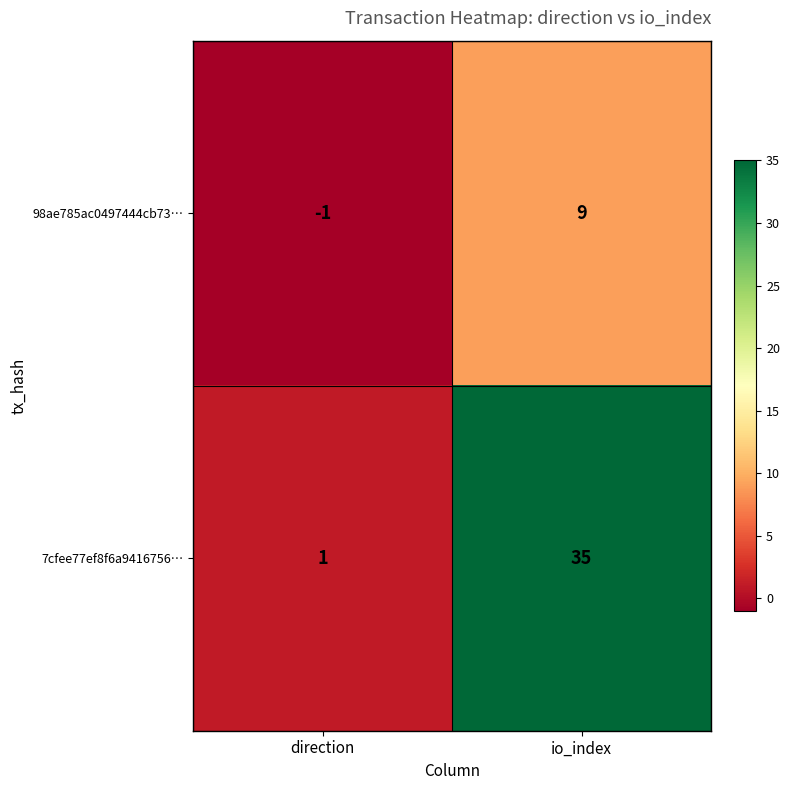

Which series has the widest spread of values?

7cfee77ef8f6a9416756…